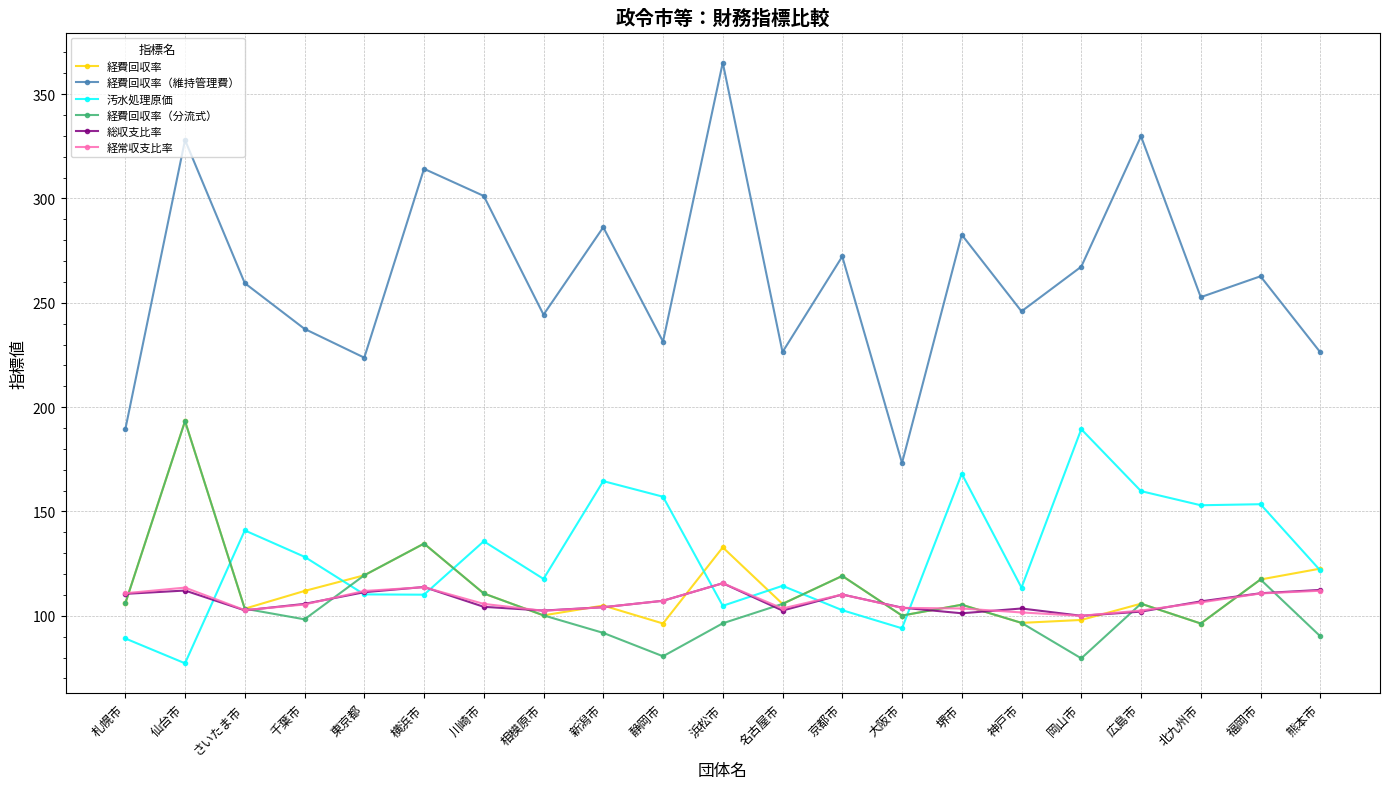

At which category does 汚水処理原価 reach its first local peak?

さいたま市